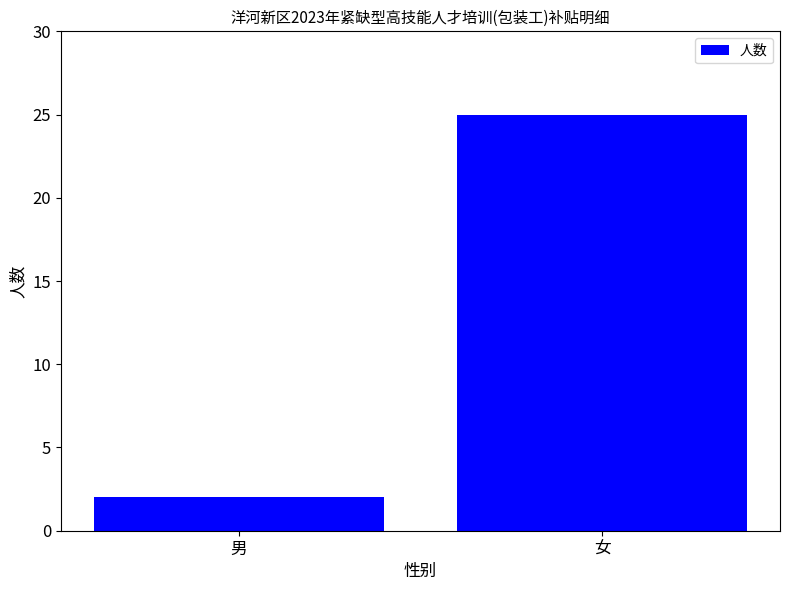

Rank the categories by value from highest to lowest.

女, 男